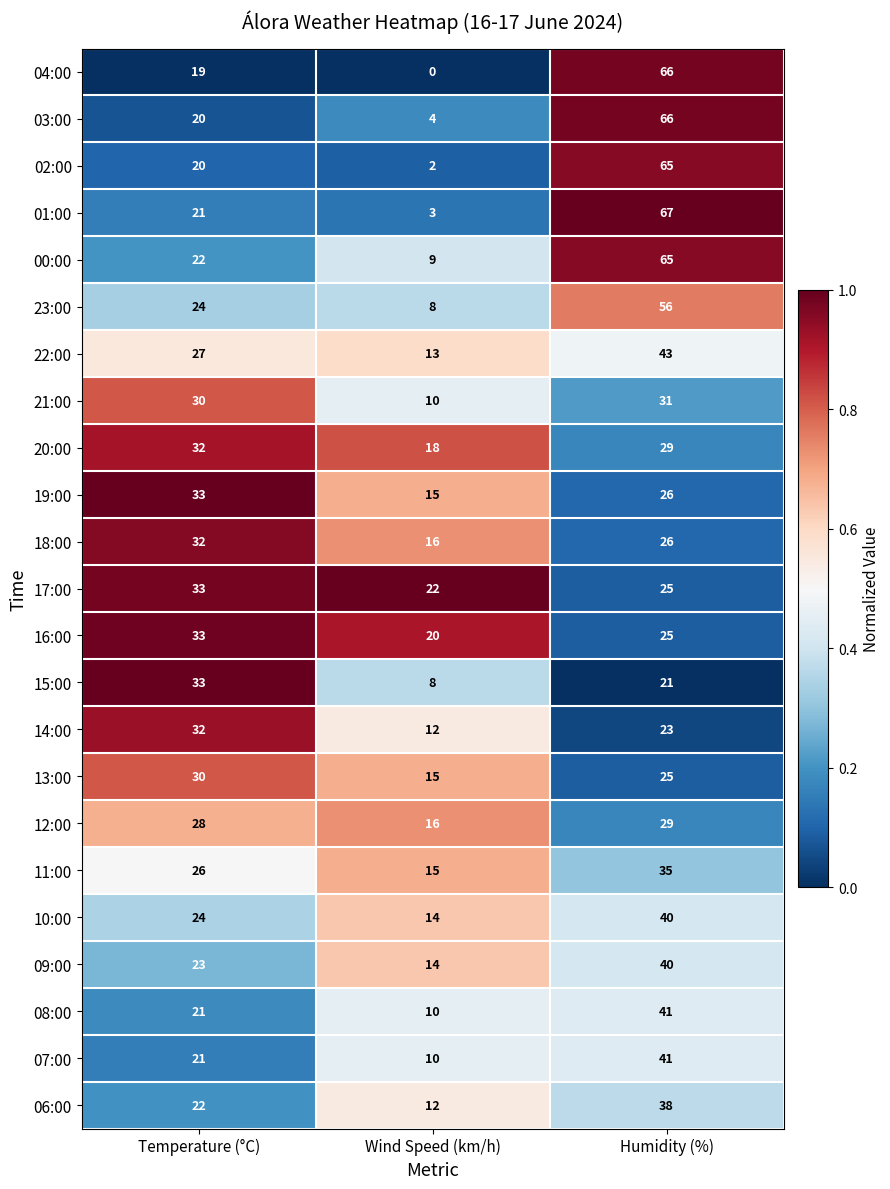

Which category has the highest value in the 06:00 series?

Humidity (%)